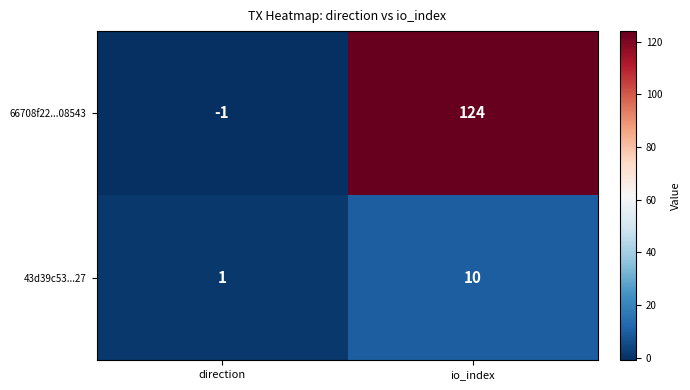

What is the sum of all 66708f22...08543 values?

123